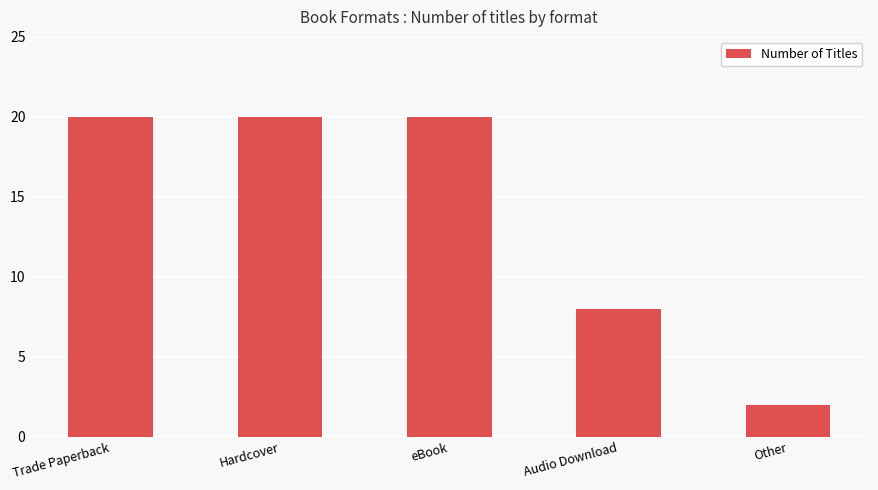

Reading left to right, what are all the values shown in this chart?

Trade Paperback=20	Hardcover=20	eBook=20	Audio Download=8	Other=2